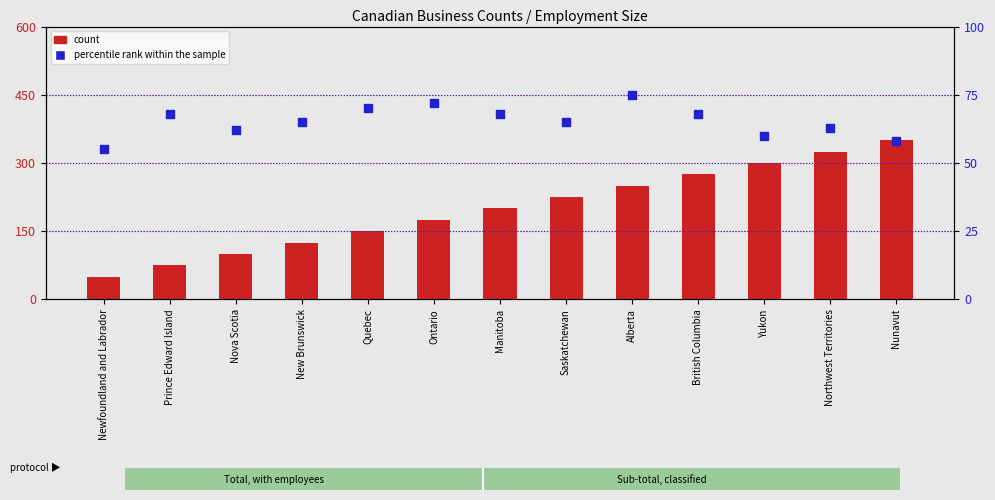

At which category is the sum across all series the highest?

Nunavut